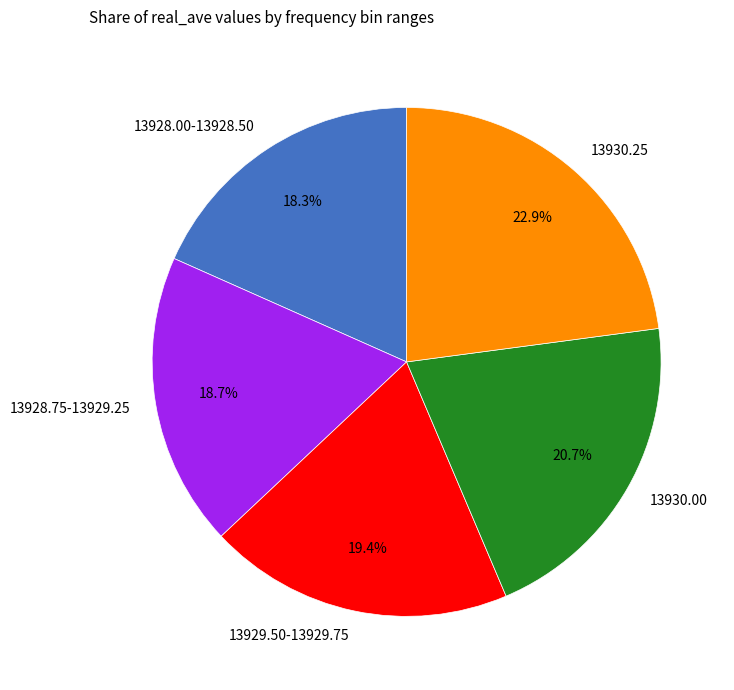

Is 13930.00 the majority of the pie?

No